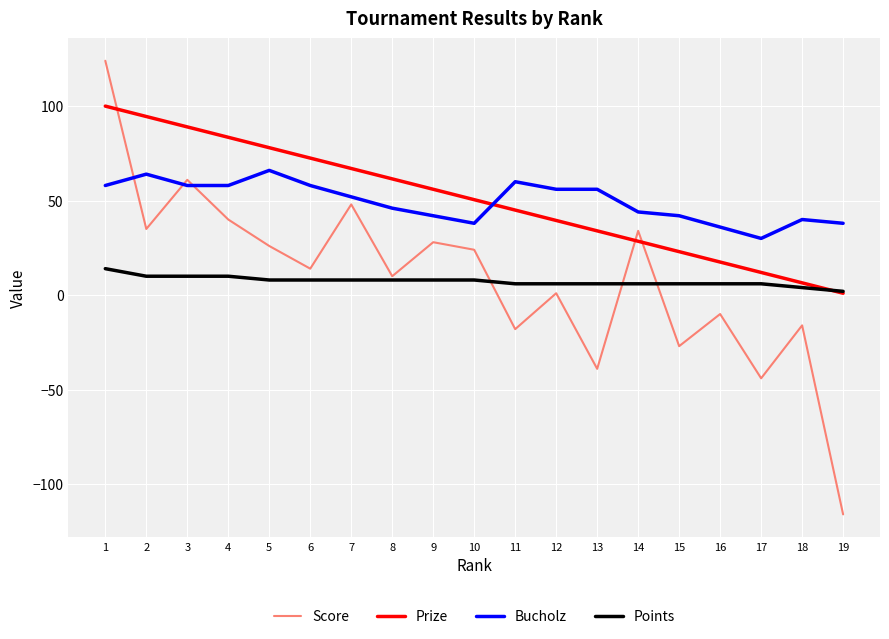

True or false: Bucholz has more than 2 interior local peaks.

True